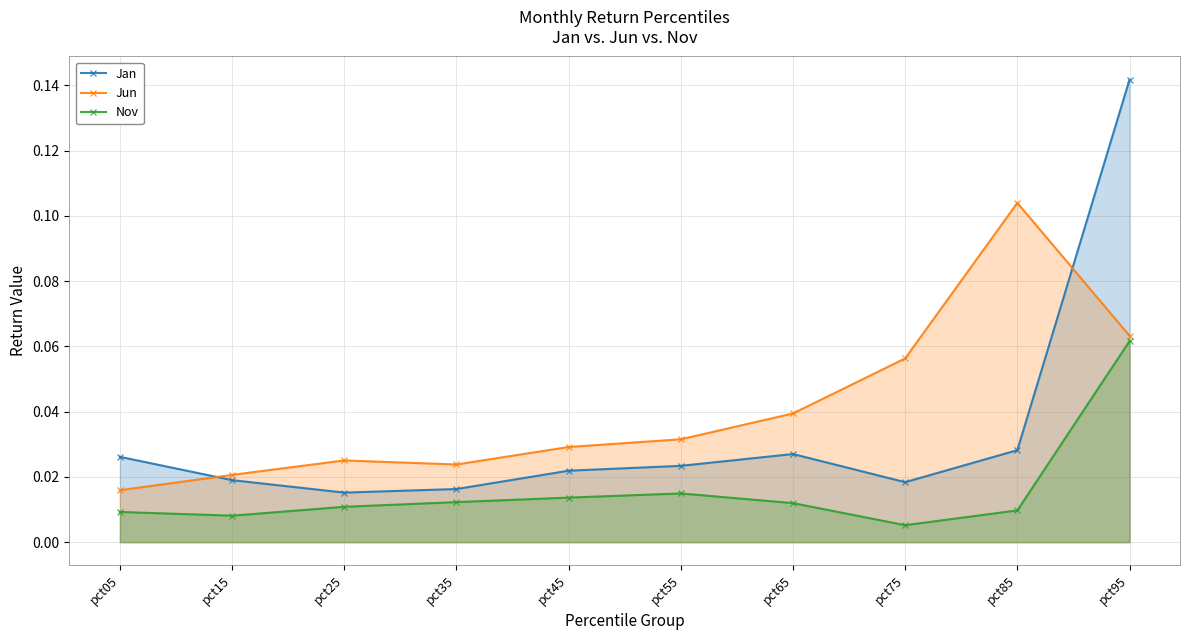

Which category has the highest value across all series?

pct95